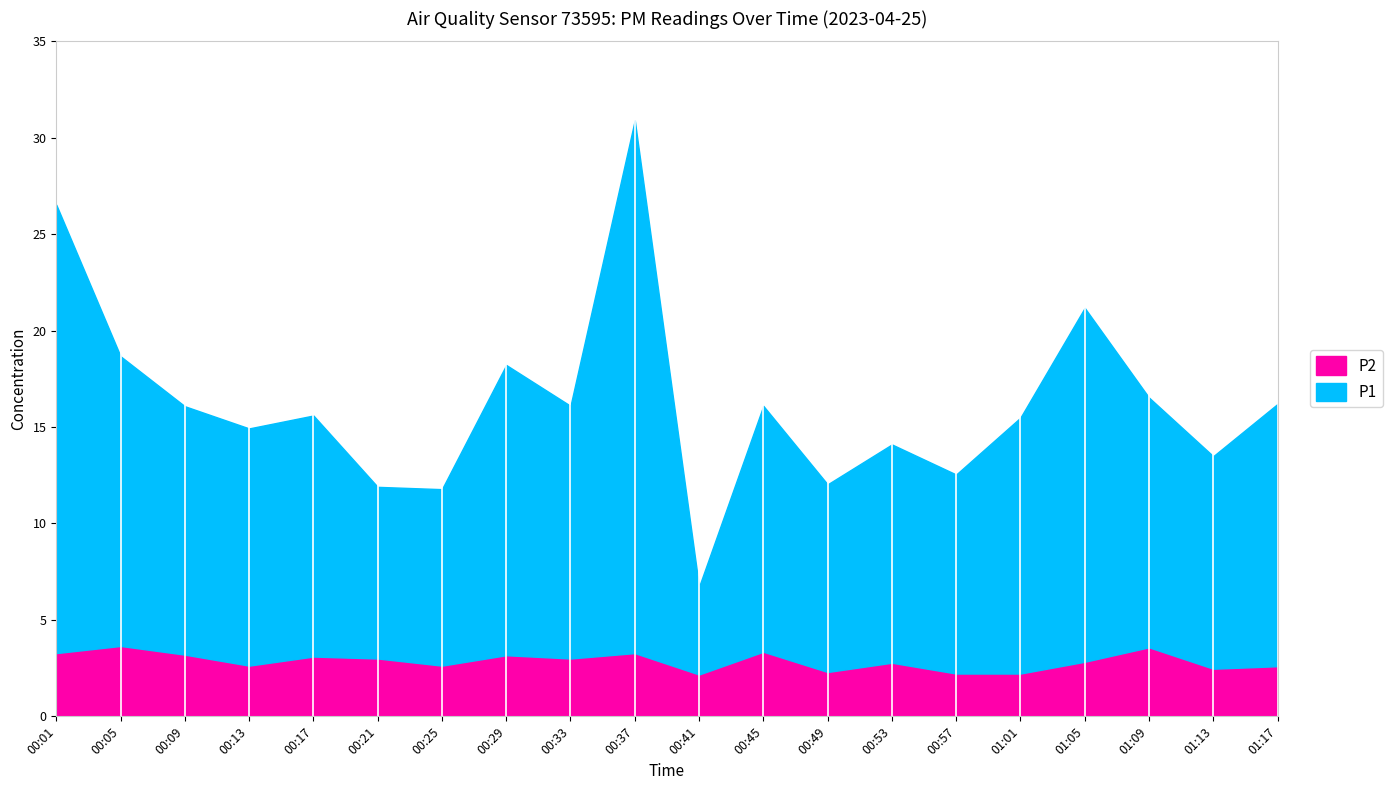

Where does the P1 series first go above 12?

00:01